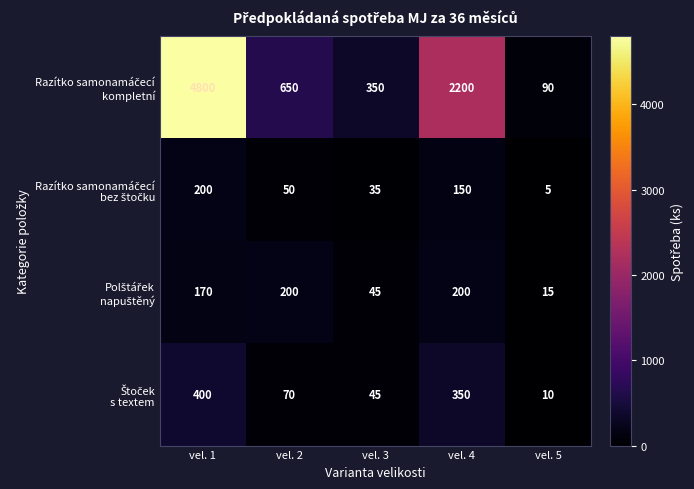

What is the spread (max minus min) of values at vel. 5?

85